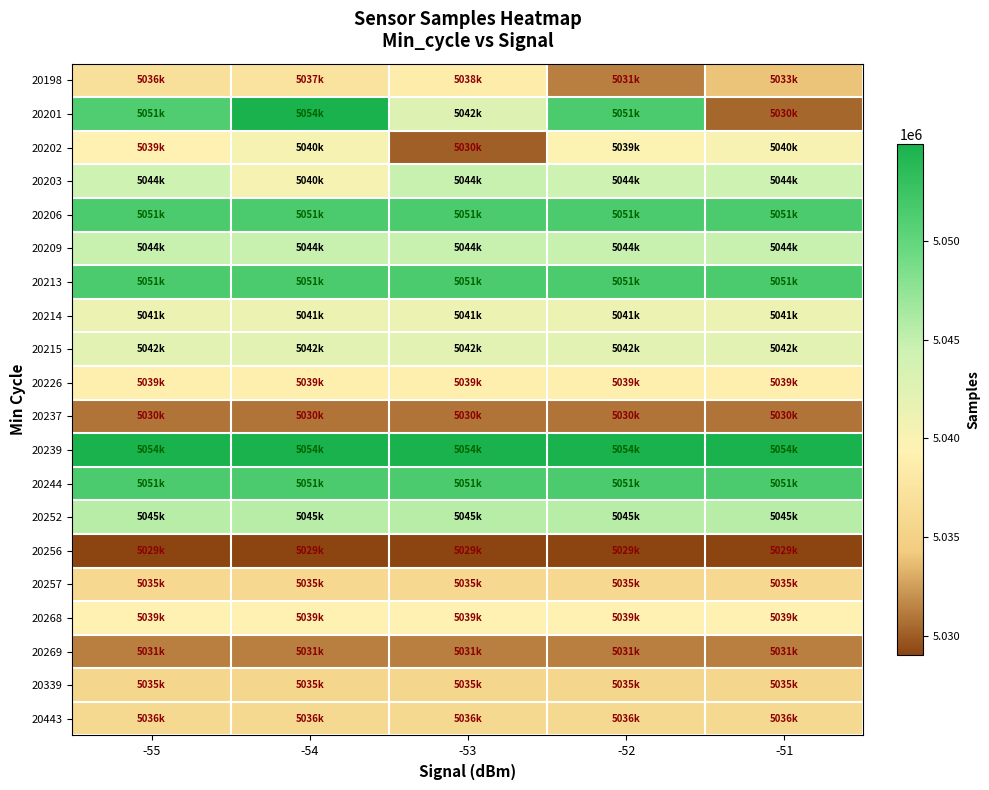

Reading left to right, what are all the values shown in this chart?

20198: -55=5036947	-54=5037339	-53=5038570	-52=5031290	-51=5033922
20201: -55=5051223	-54=5054901	-53=5042833	-52=5051528	-51=5030437
20202: -55=5039315	-54=5040399	-53=5030097	-52=5039695	-51=5040190
20203: -55=5044303	-54=5040399	-53=5044703	-52=5044303	-51=5044303
20206: -55=5051390	-54=5051390	-53=5051390	-52=5051390	-51=5051390
20209: -55=5044703	-54=5044703	-53=5044703	-52=5044703	-51=5044703
20213: -55=5051540	-54=5051540	-53=5051540	-52=5051540	-51=5051540
20214: -55=5041279	-54=5041279	-53=5041279	-52=5041279	-51=5041279
20215: -55=5042305	-54=5042305	-53=5042305	-52=5042305	-51=5042305
20226: -55=5039020	-54=5039020	-53=5039020	-52=5039020	-51=5039020
20237: -55=5030864	-54=5030864	-53=5030864	-52=5030864	-51=5030864
20239: -55=5054901	-54=5054901	-53=5054901	-52=5054901	-51=5054901
20244: -55=5051528	-54=5051528	-53=5051528	-52=5051528	-51=5051528
20252: -55=5045559	-54=5045559	-53=5045559	-52=5045559	-51=5045559
20256: -55=5029038	-54=5029038	-53=5029038	-52=5029038	-51=5029038
20257: -55=5035982	-54=5035982	-53=5035982	-52=5035982	-51=5035982
20268: -55=5039315	-54=5039315	-53=5039315	-52=5039315	-51=5039315
20269: -55=5031290	-54=5031290	-53=5031290	-52=5031290	-51=5031290
20339: -55=5035694	-54=5035694	-53=5035694	-52=5035694	-51=5035694
20443: -55=5036069	-54=5036069	-53=5036069	-52=5036069	-51=5036069